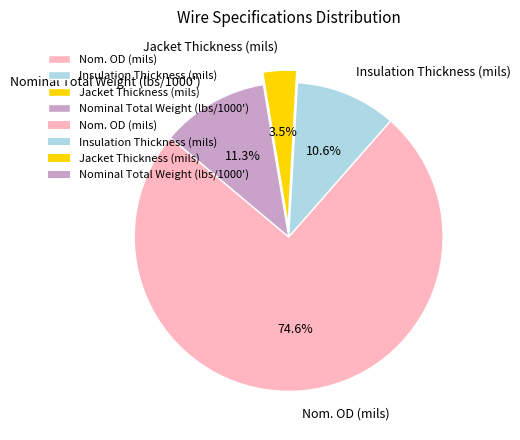

Rank the categories by value from highest to lowest.

Nom. OD (mils), Nominal Total Weight (lbs/1000'), Insulation Thickness (mils), Jacket Thickness (mils)